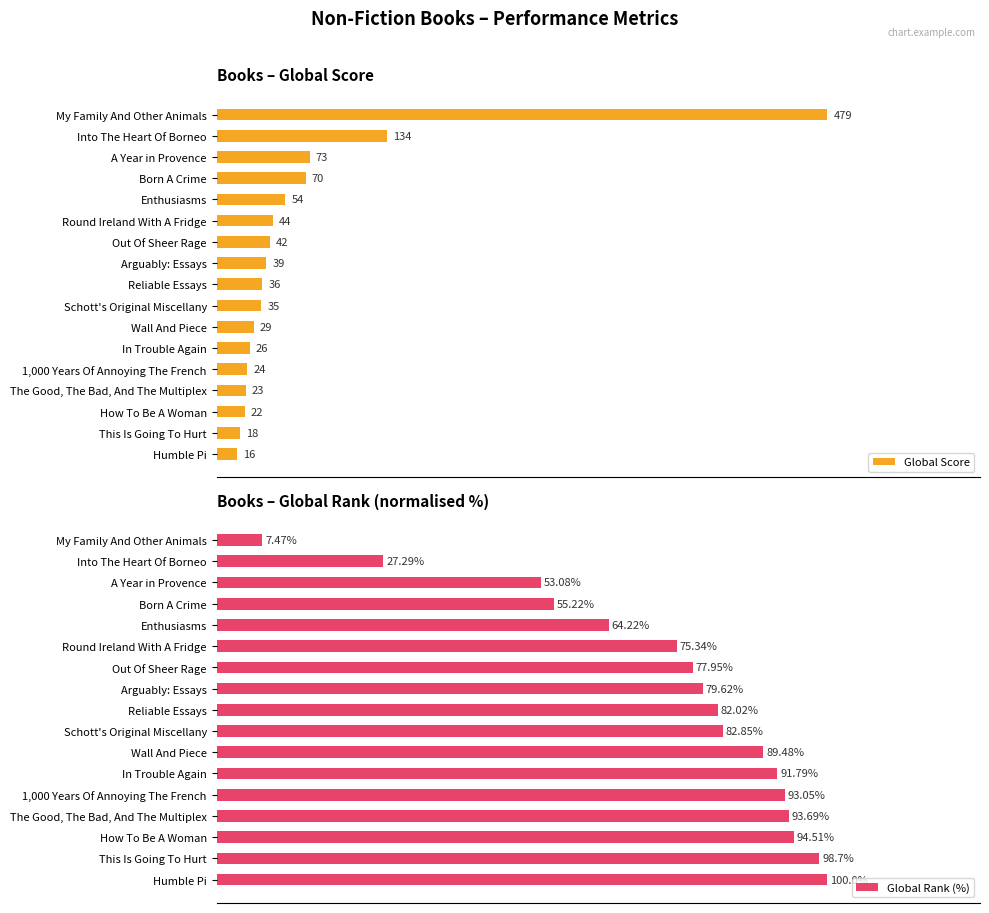

How many values in the Global Rank (%) series exceed 82?

9